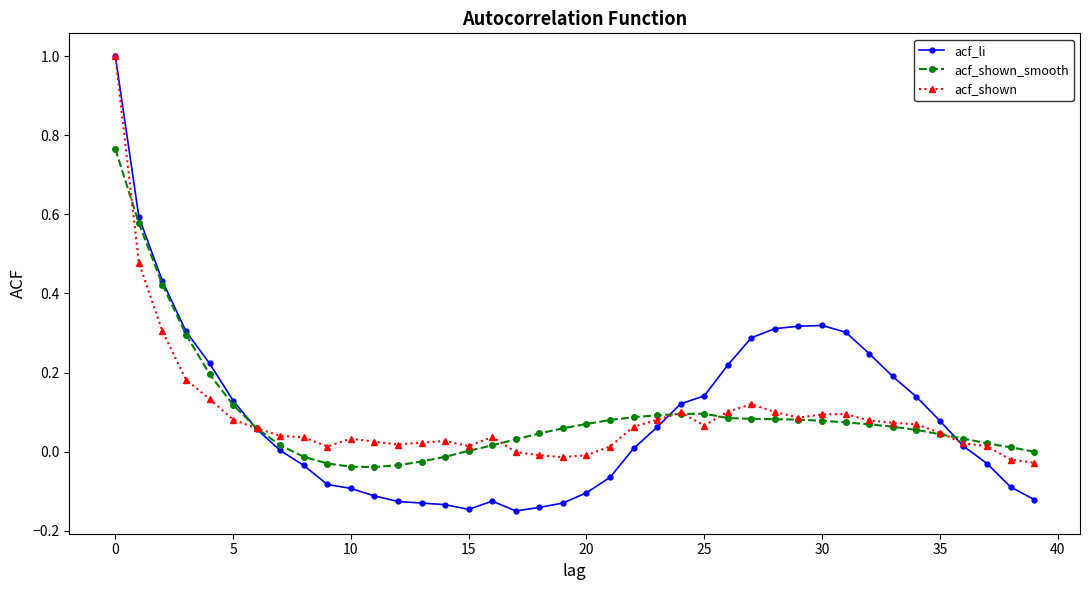

Rank the series by their average value, from highest to lowest.

acf_shown_smooth, acf_li, acf_shown